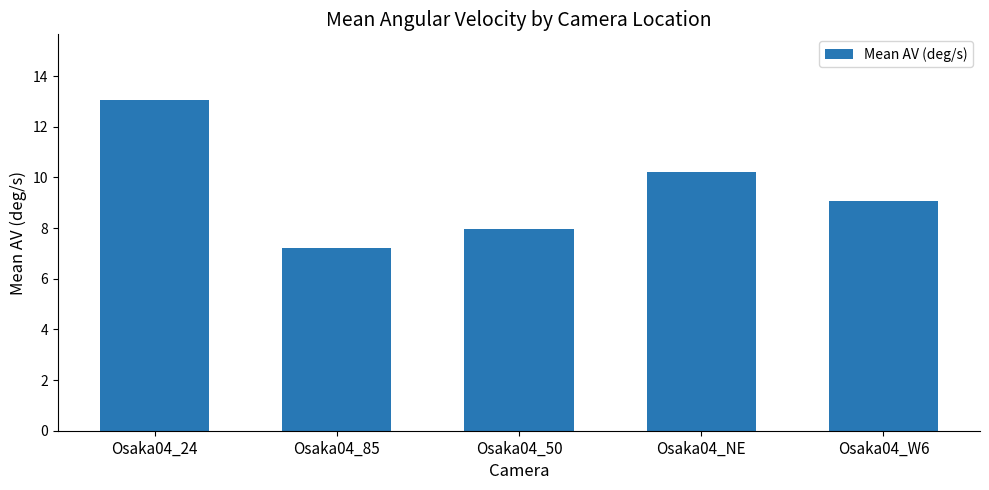

What is the difference between the second highest and second lowest values?

2.3